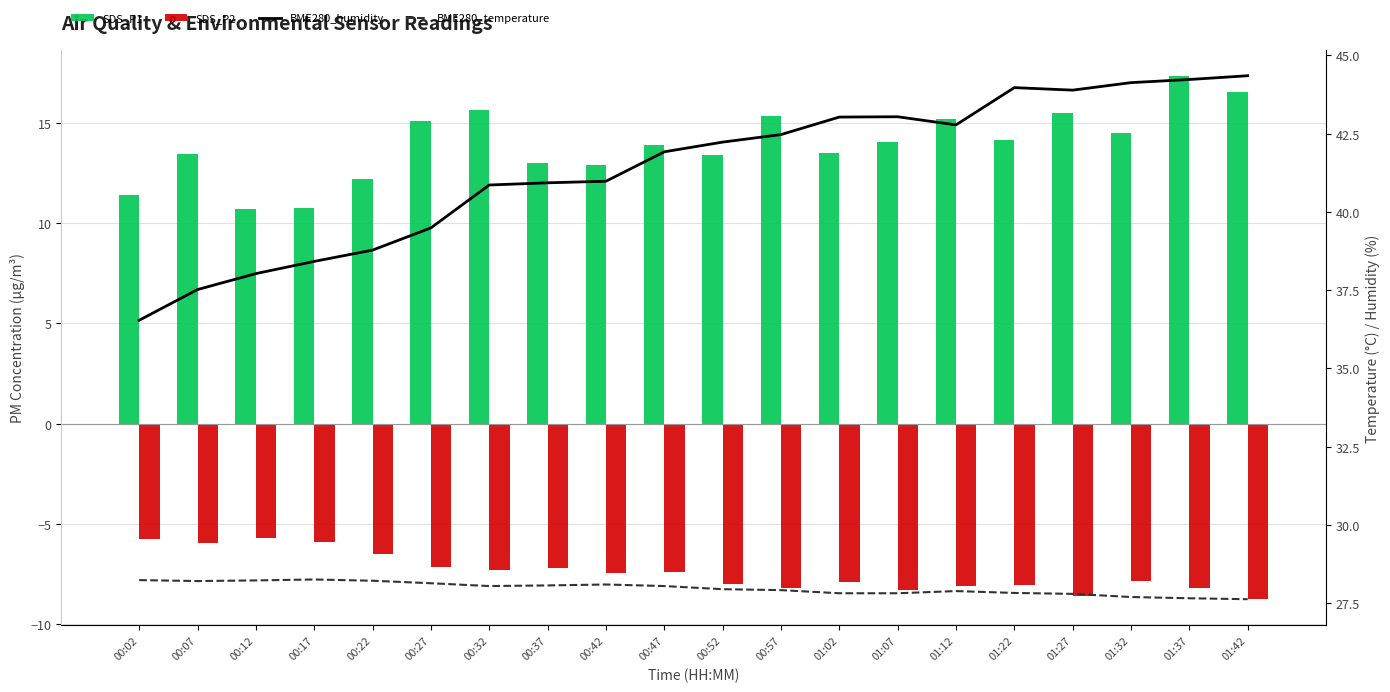

Reading left to right, transcribe all the data shown in this chart.

SDS_P1: 11.4	13.4	10.7	10.8	12.2	15.1	15.7	13.0	12.9	13.9	13.4	15.4	13.5	14.1	15.2	14.2	15.5	14.5	17.4	16.6
SDS_P2: -5.8	-6.0	-5.7	-5.9	-6.5	-7.2	-7.3	-7.2	-7.5	-7.4	-8.0	-8.2	-7.9	-8.3	-8.1	-8.1	-8.6	-7.9	-8.2	-8.8
BME280_humidity: 36.5	37.5	38.0	38.4	38.8	39.5	40.9	40.9	41.0	41.9	42.2	42.5	43.0	43.0	42.8	44.0	43.9	44.1	44.2	44.4
BME280_temperature: 28.2	28.2	28.2	28.3	28.2	28.1	28.1	28.1	28.1	28.1	27.9	27.9	27.8	27.8	27.9	27.8	27.8	27.7	27.7	27.6